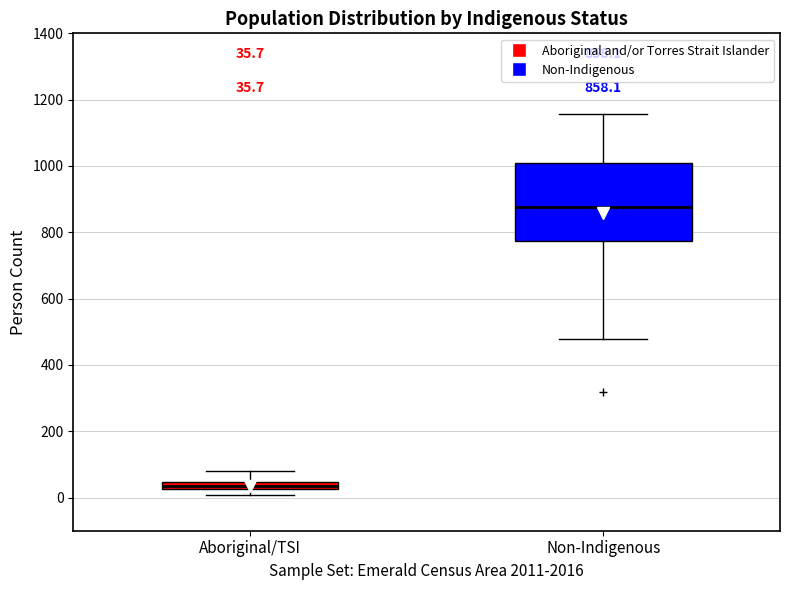

Which box has the lowest median line?

Aboriginal/TSI